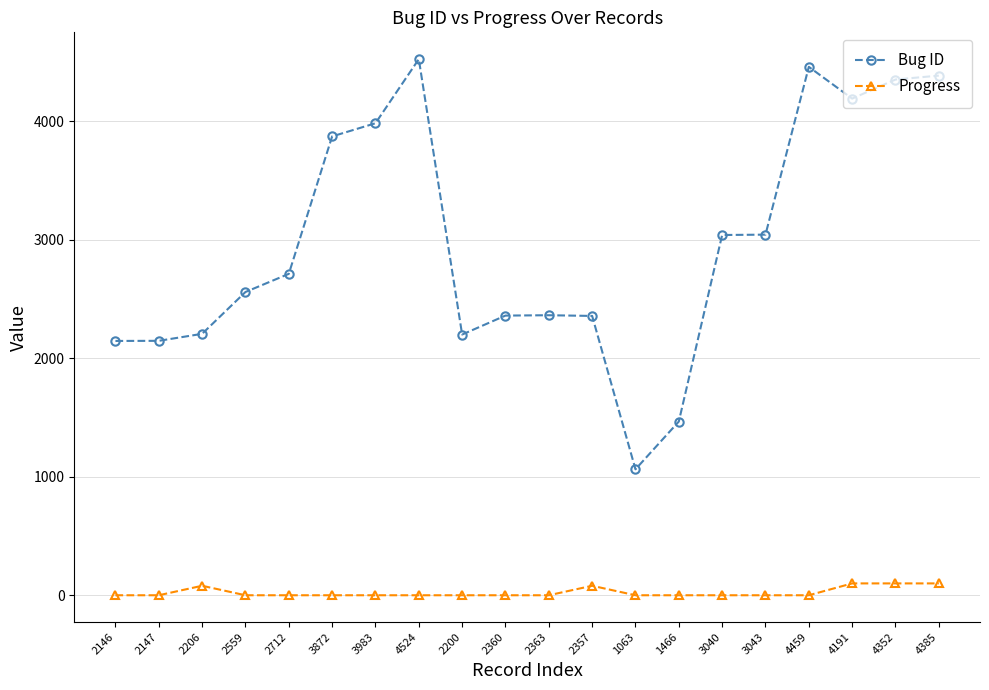

Which series has the largest total across all categories?

Bug ID